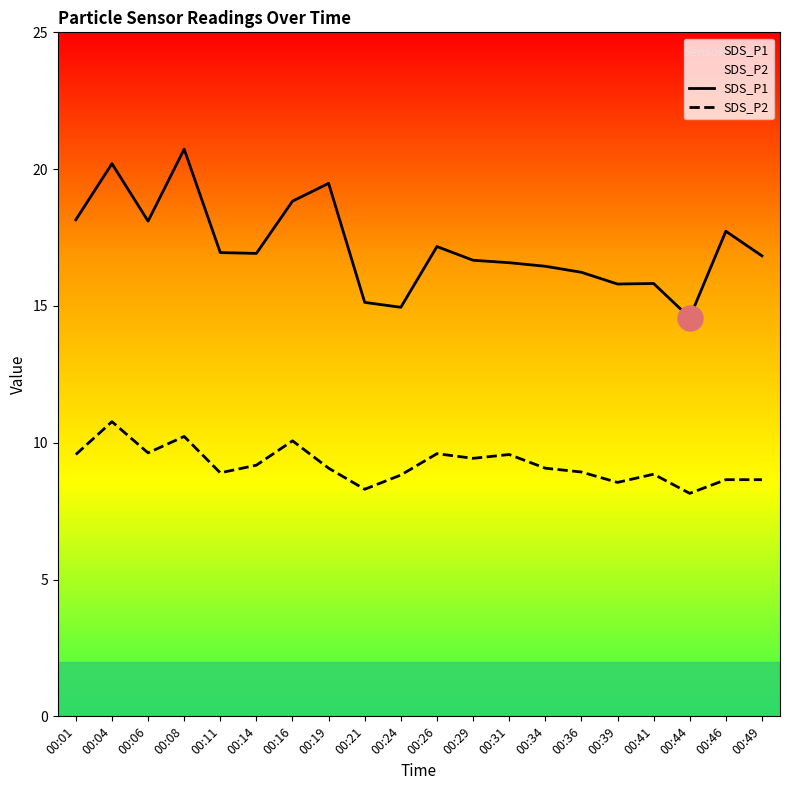

Between 00:19 and 00:46, which is larger?

00:19